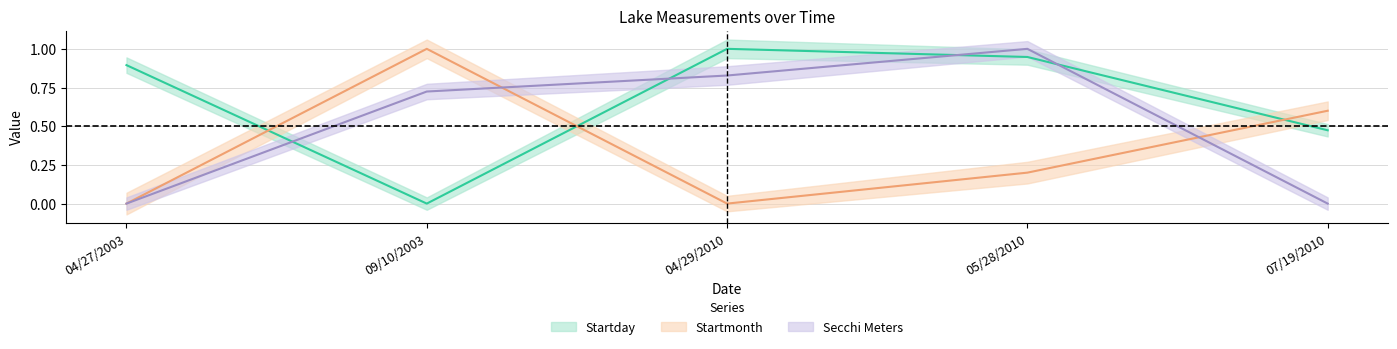

How many lines are shown in the chart?

3